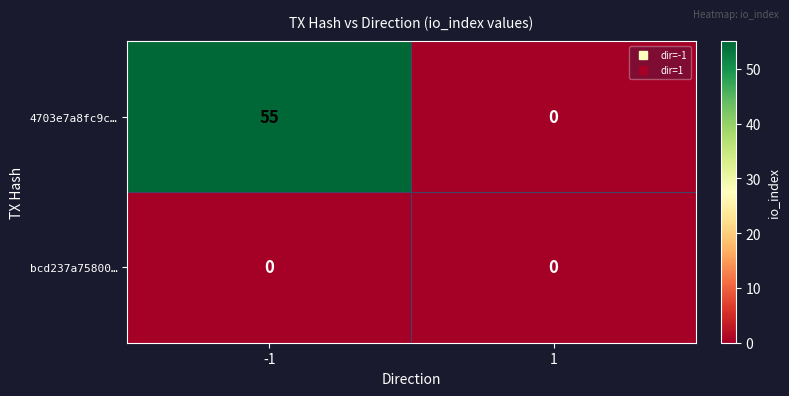

What is the approximate value of 4703e7a8fc9c… at -1, to the nearest 10?

60